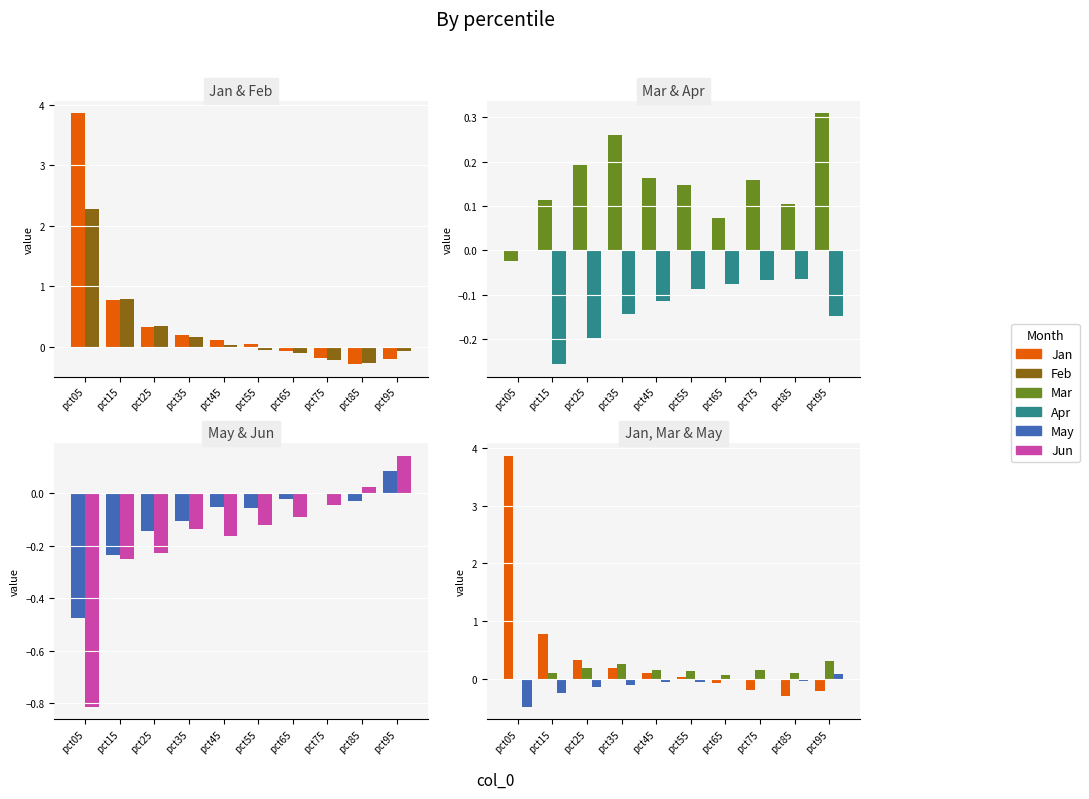

What is the average value of the Jun series?

-0.2